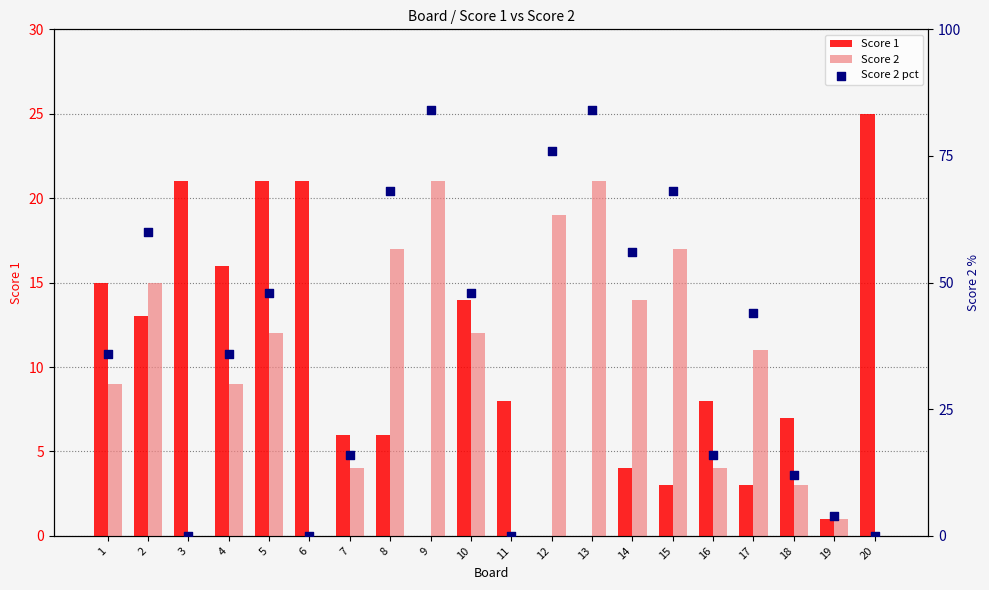

Which series contains the highest Y value?

Score 2 pct